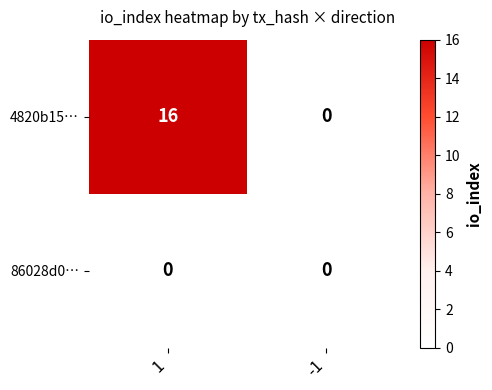

The 86028d0… series shows 0 at 1. True or false?

True